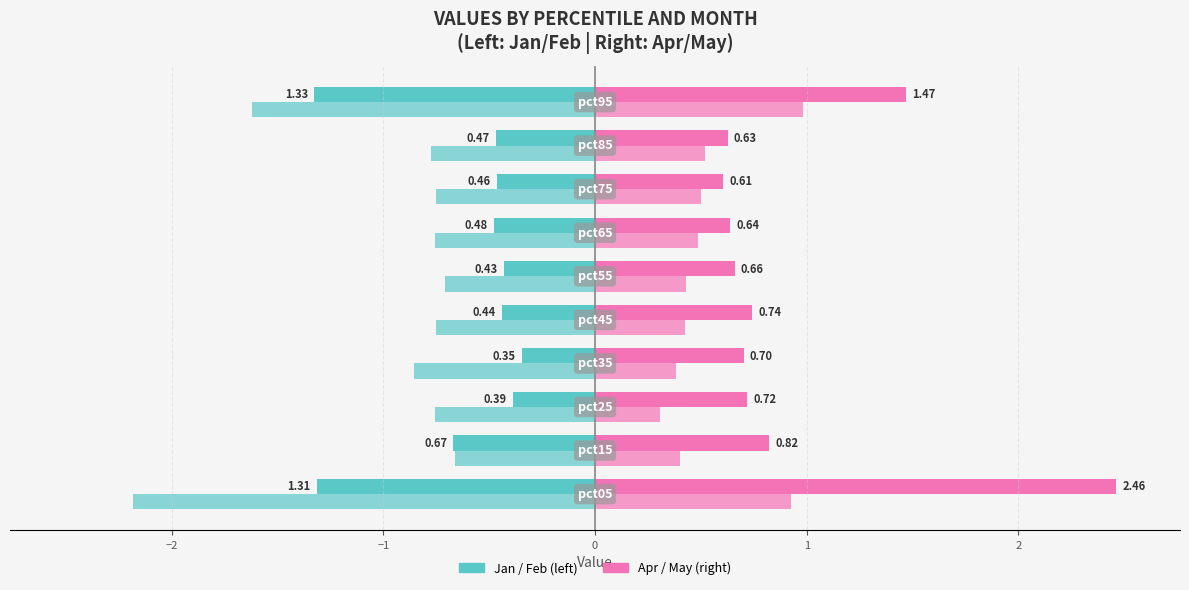

How many distinct data groups are displayed?

4